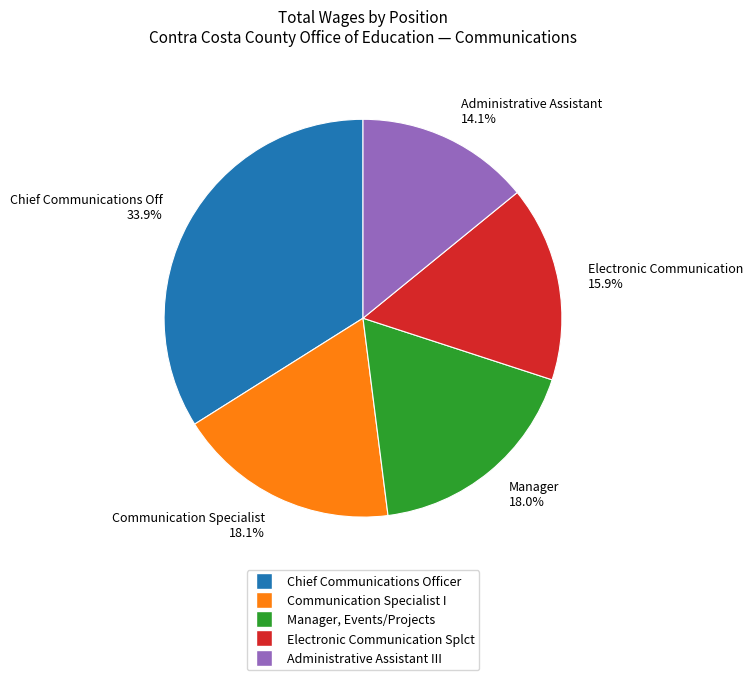

Rank the categories by value from lowest to highest.

Administrative Assistant III, Electronic Communication Splct, Manager, Events/Projects, Communication Specialist I, Chief Communications Officer